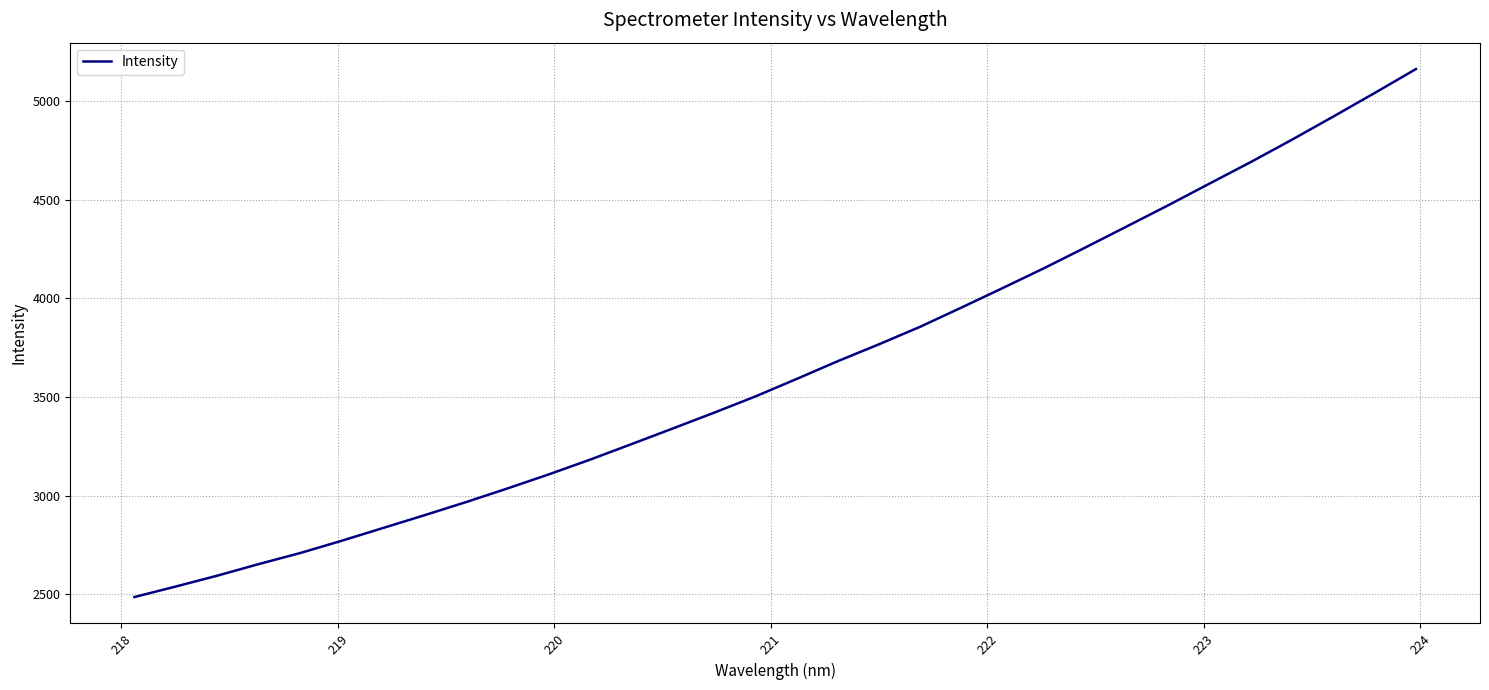

What is the smallest value displayed?

2486.8